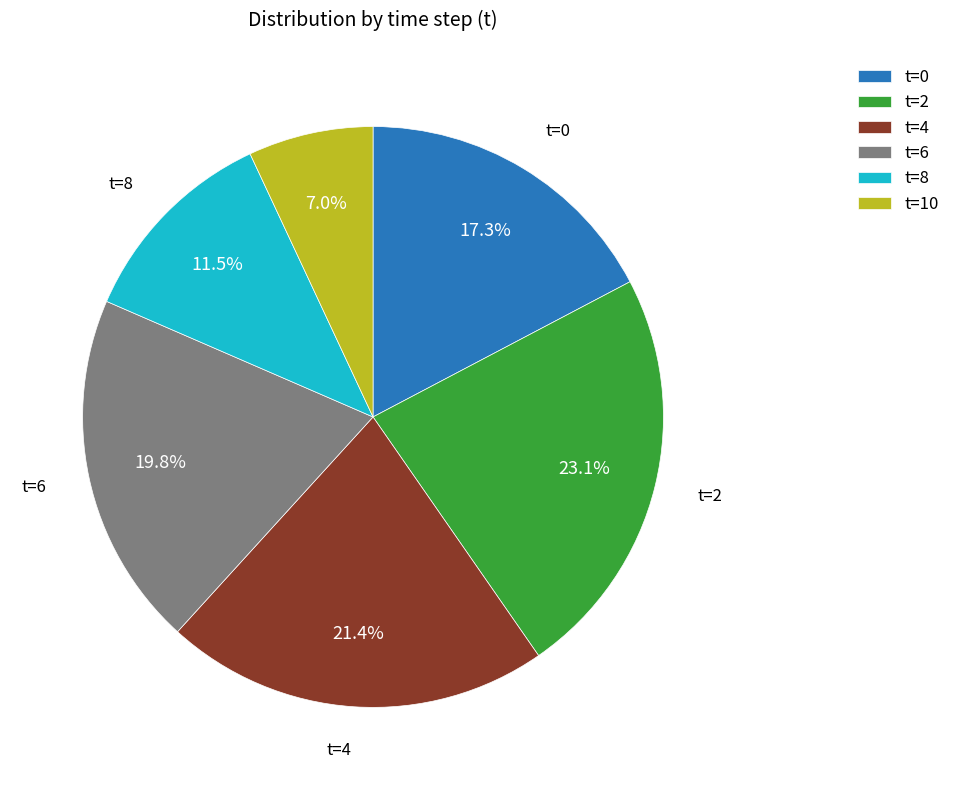

What is the ratio of the value at t=4 to the value at t=8?

1.9